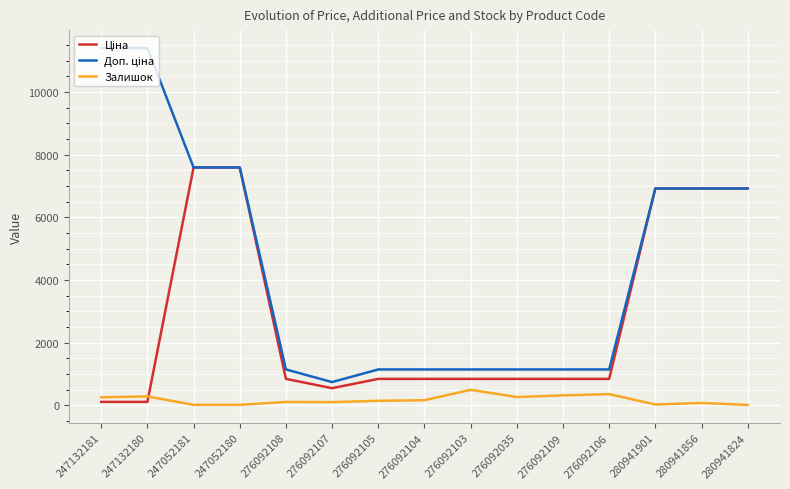

What is the total value across all series at 276092106?

2360.2